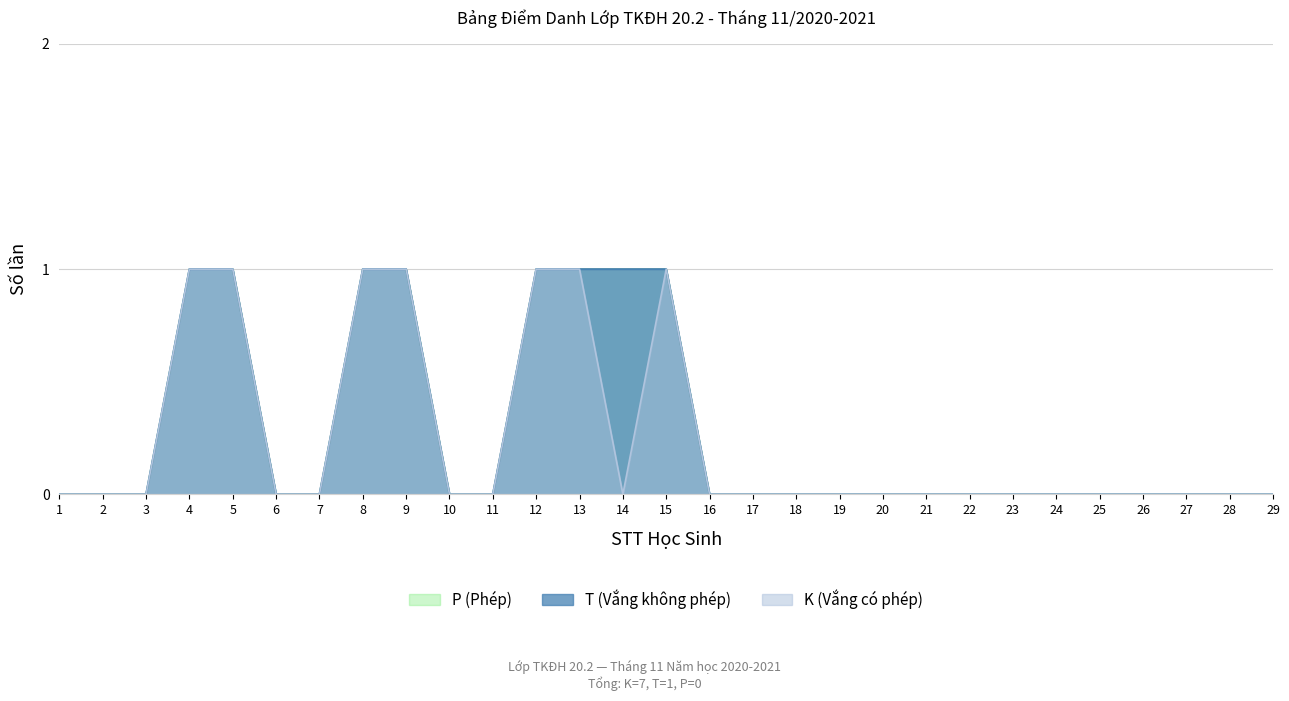

At which category does the chart reach its minimum across all series?

1